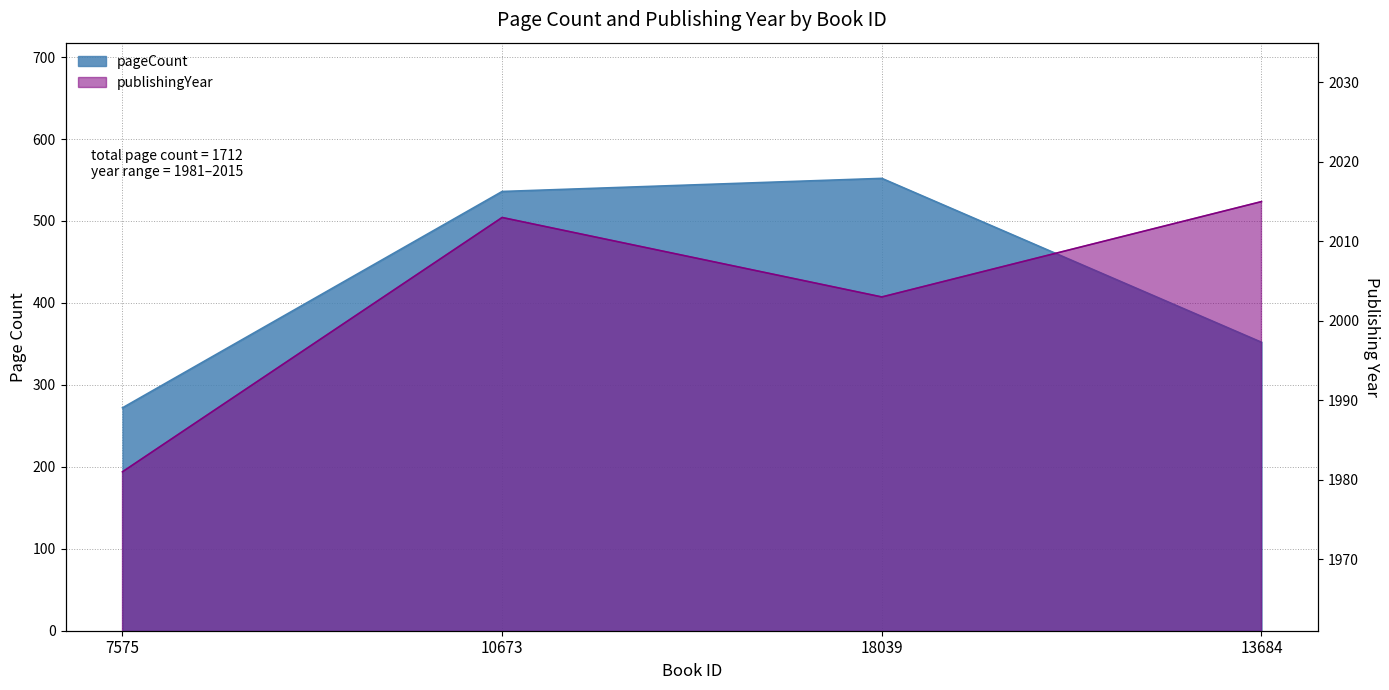

Which category has the lowest value in the publishingYear series?

7575